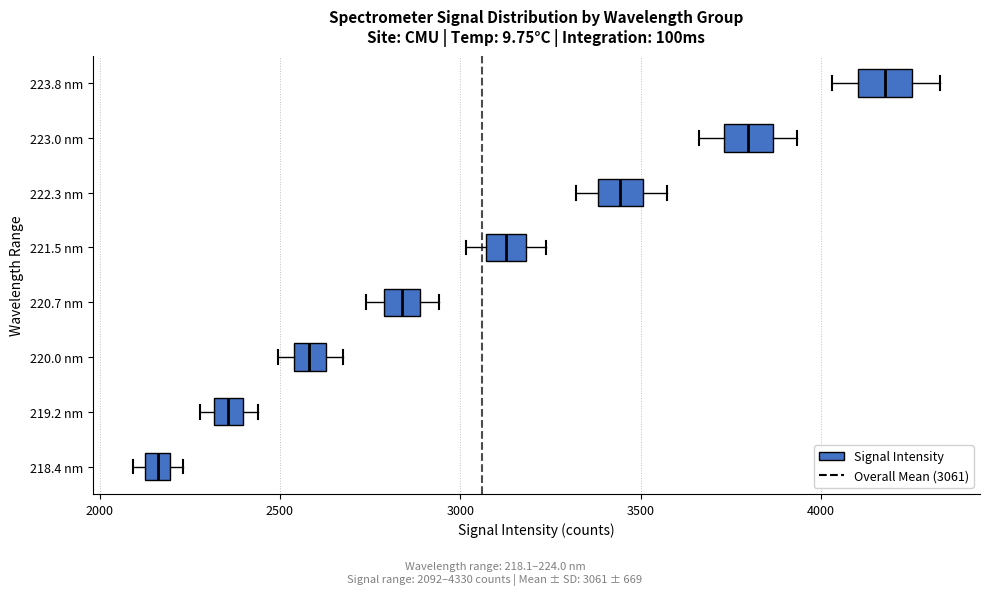

Which box's median line is the furthest to the left?

218.4 nm